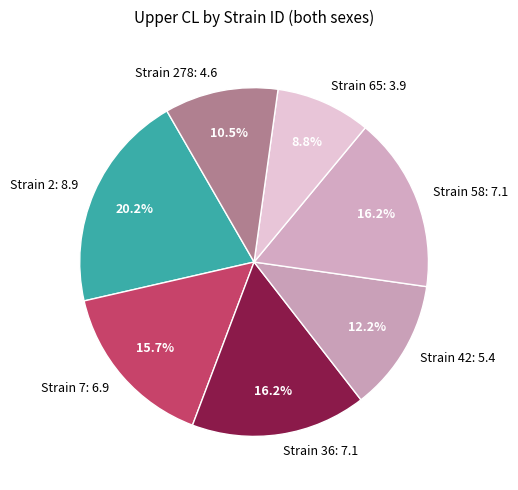

Is there a majority slice in this chart?

No